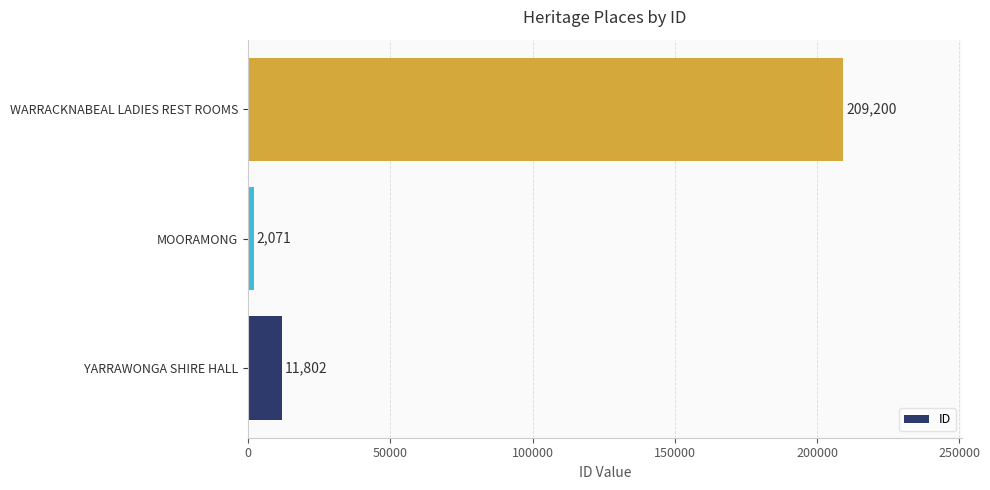

List the labels in order of value, smallest first.

MOORAMONG, YARRAWONGA SHIRE HALL, WARRACKNABEAL LADIES REST ROOMS